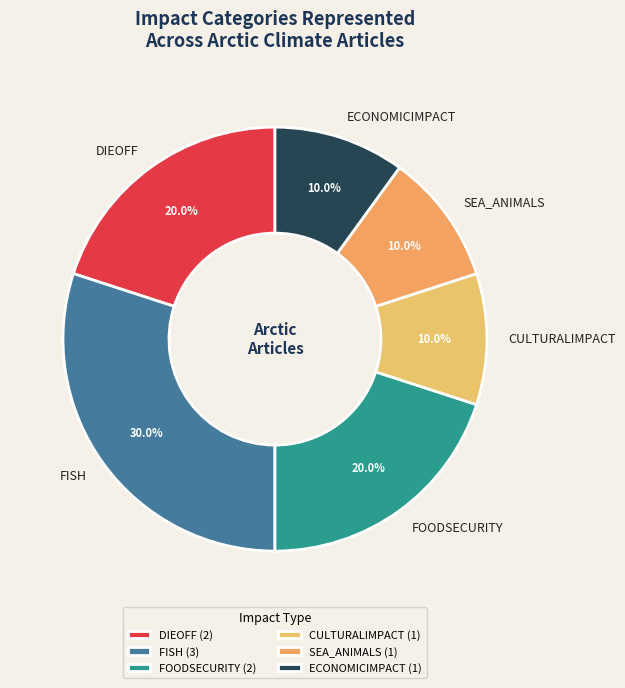

What portion of the pie excludes FISH?

70.0%